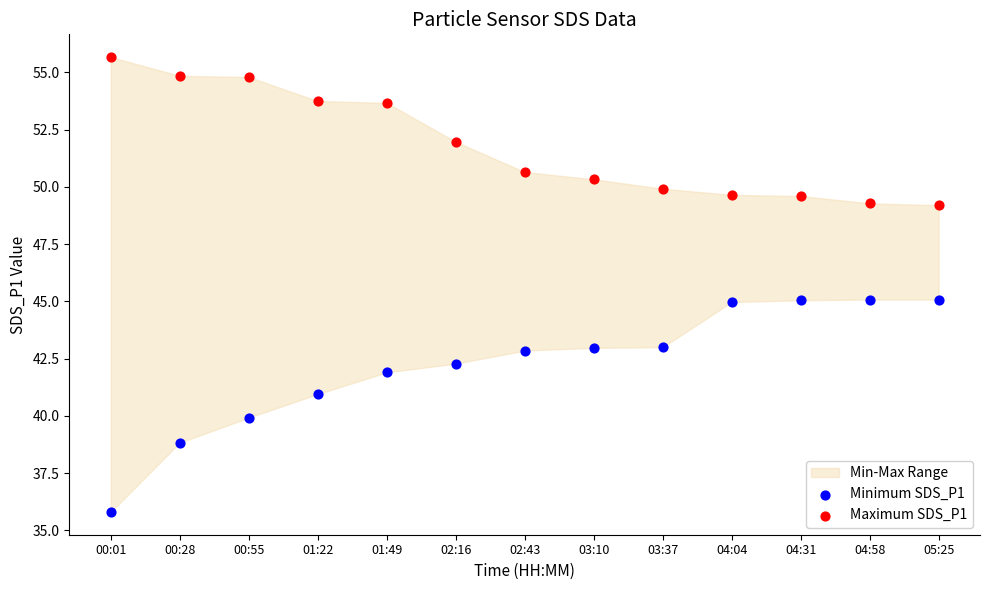

Across all data points, what is the range of Y values (max minus min)?

19.9